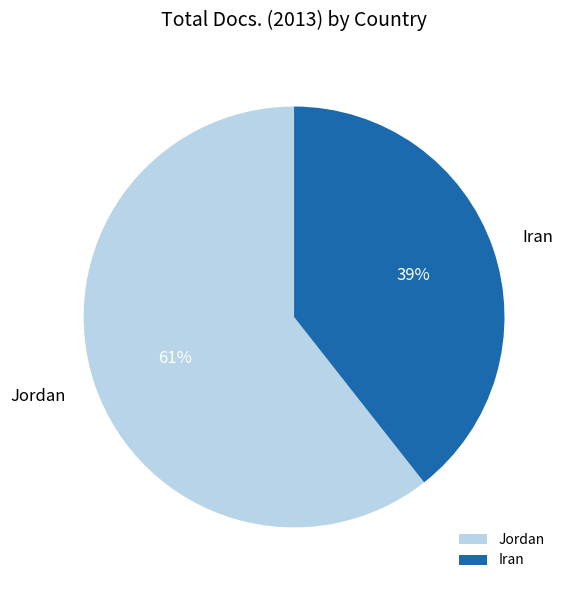

Is the sum of Iran and Jordan greater than half?

Yes